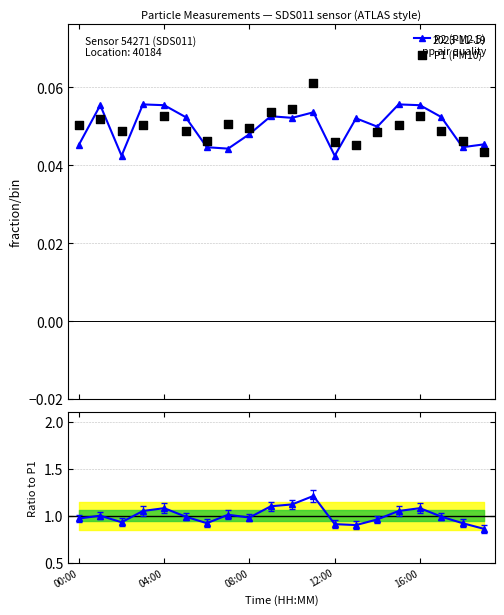

What are all the series names shown in the legend?

P2 (PM2.5), P1 (PM10)